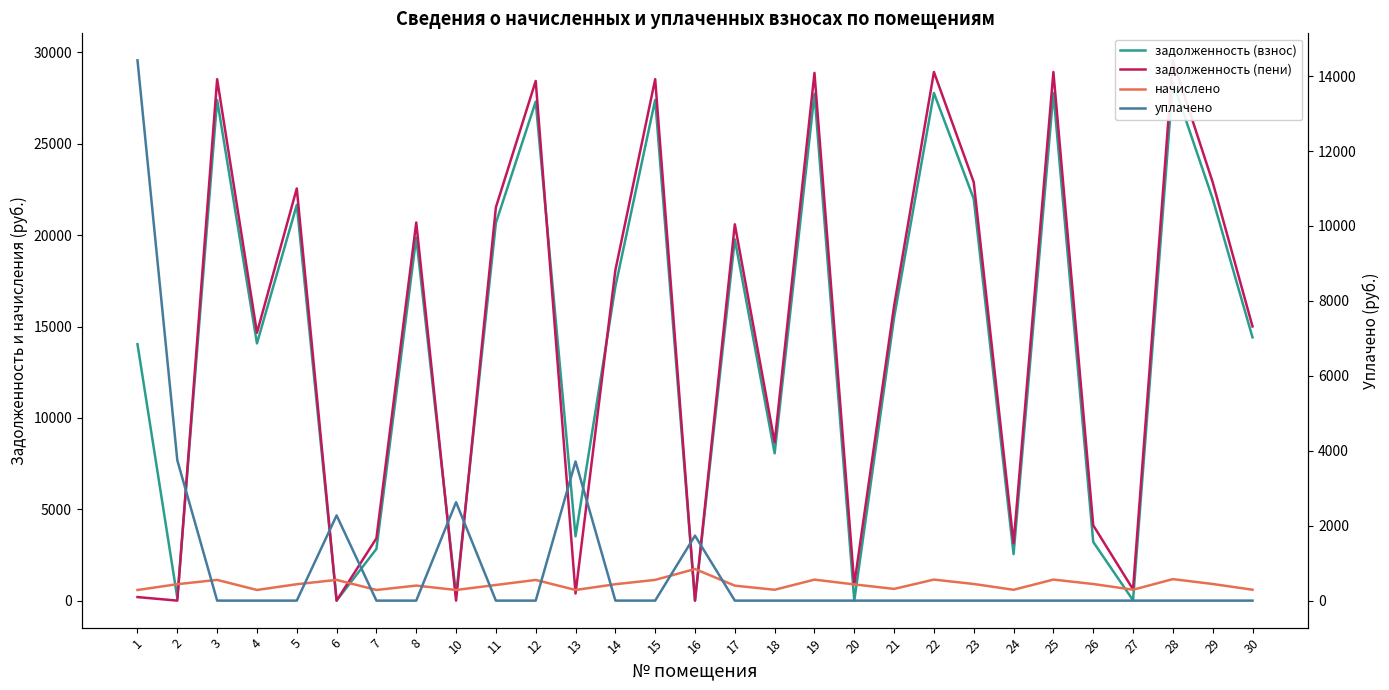

What is the highest value of the задолженность (пени) series?

29569.9